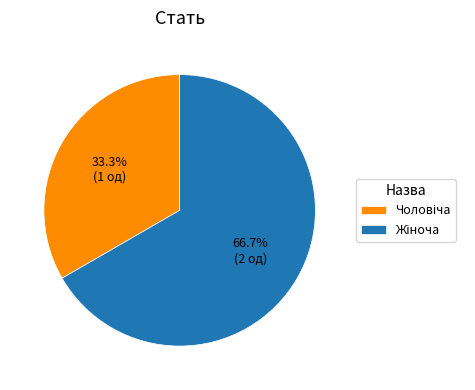

To the nearest percent, what percentage of the pie is Чоловіча?

33%